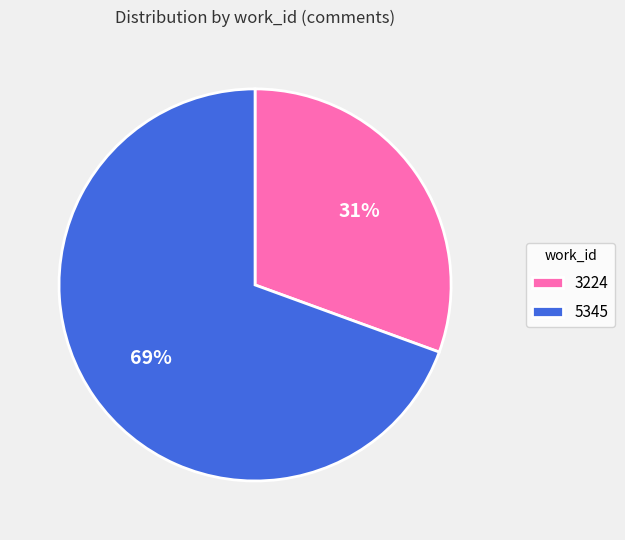

Is the sum of 3224 and 5345 greater than half?

Yes